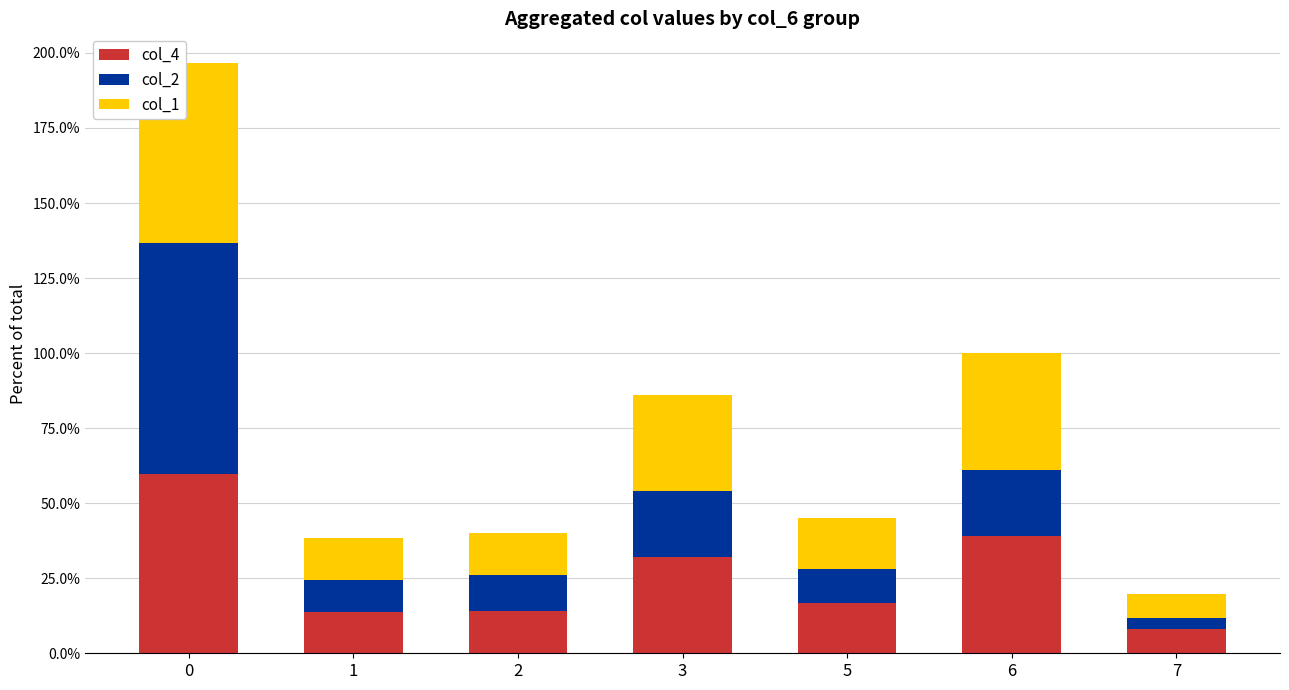

What are all the series names shown in the legend?

col_4, col_2, col_1